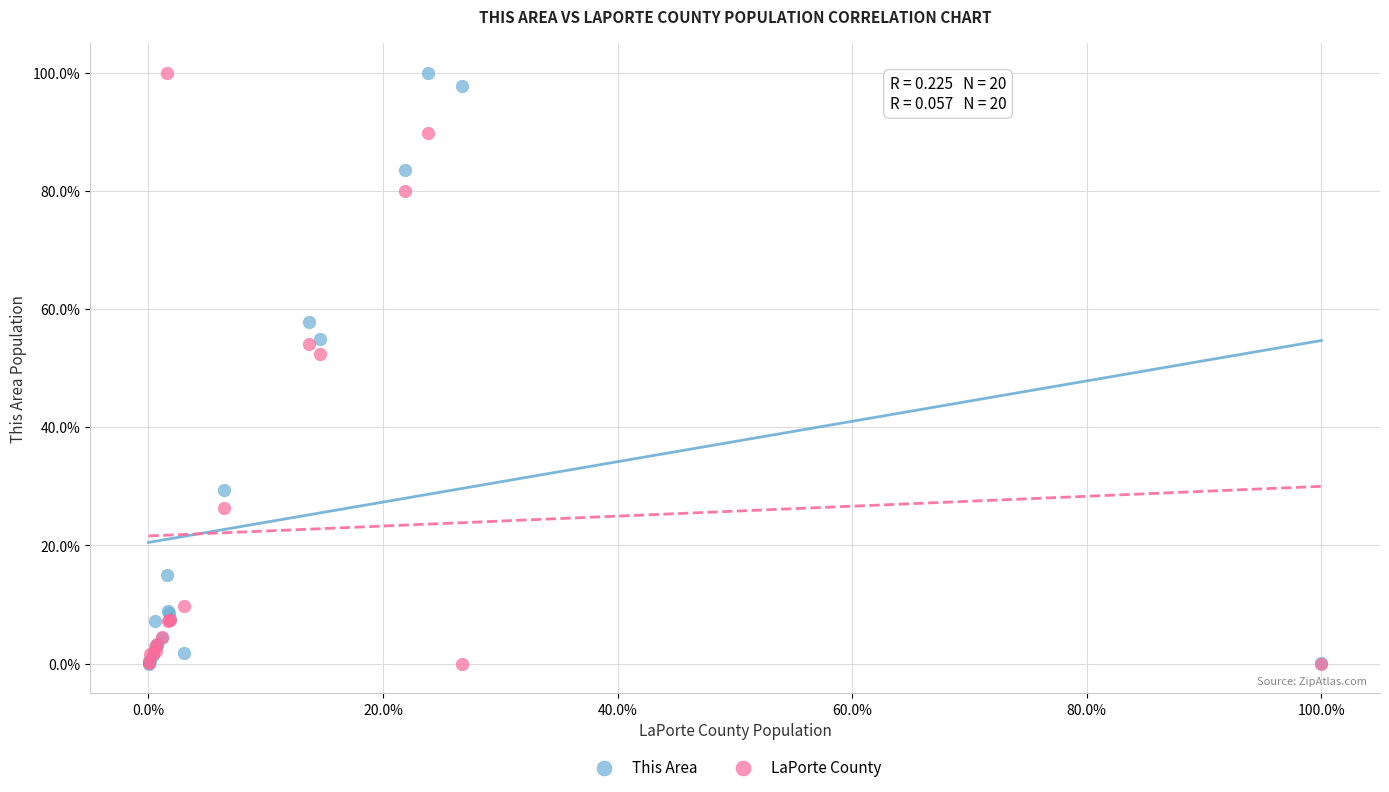

Across all series, what Y value is closest to 50?

52.3